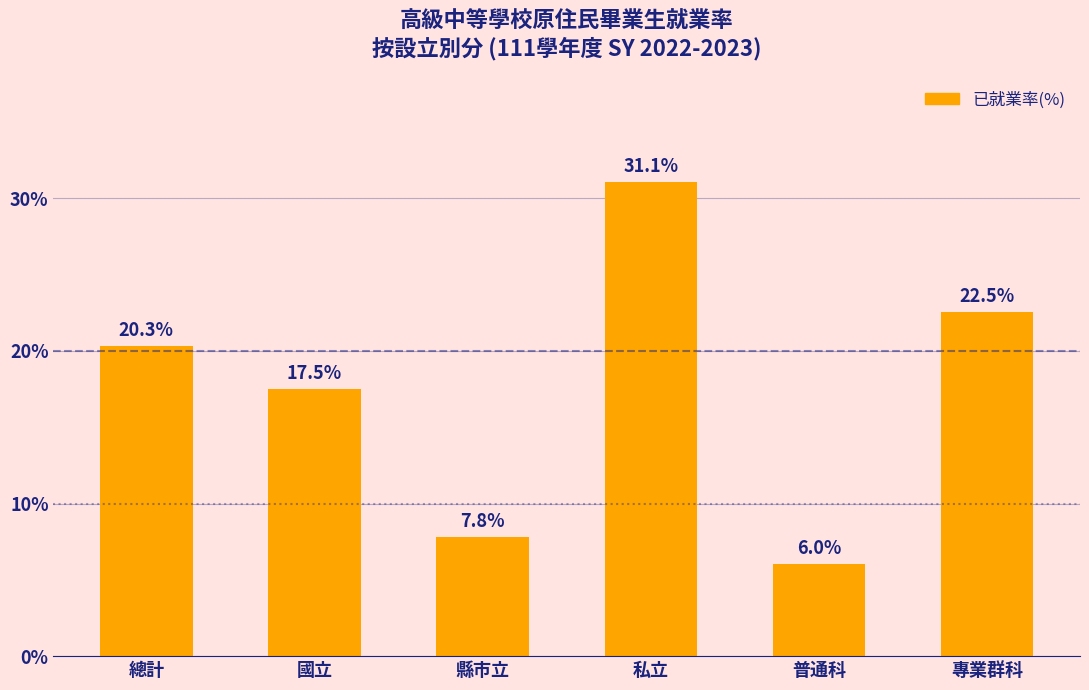

At which label is the value closest to 18?

國立